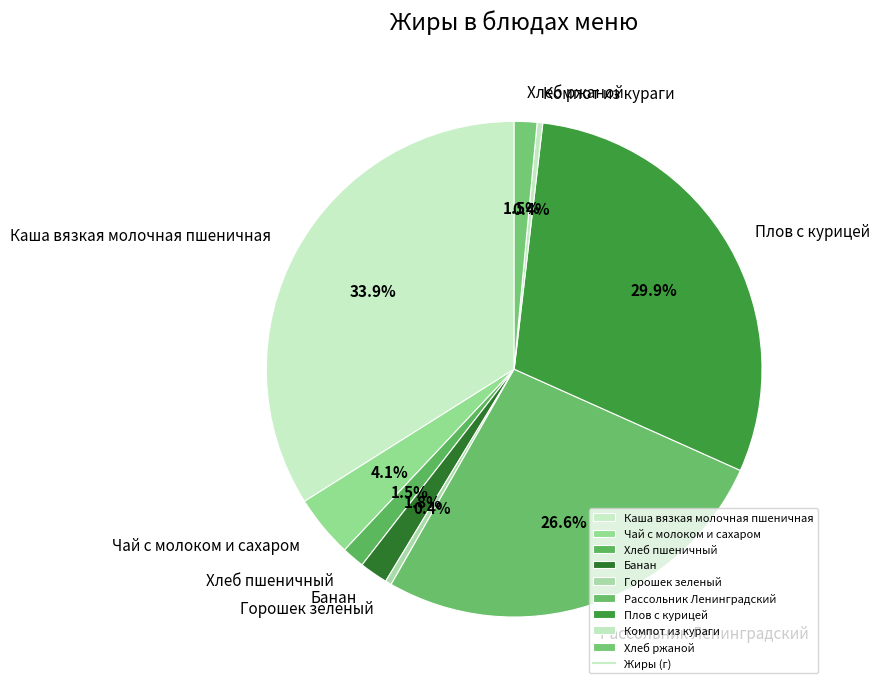

Which has a higher value, Хлеб ржаной or Горошек зеленый?

Хлеб ржаной